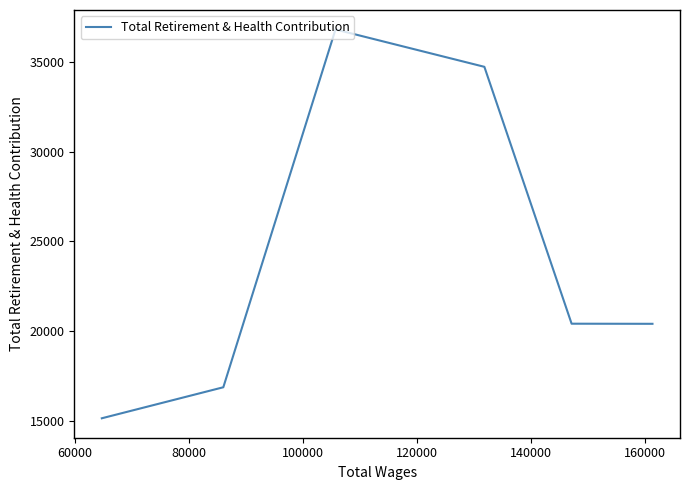

What is the difference between the second highest and second lowest values?

17821